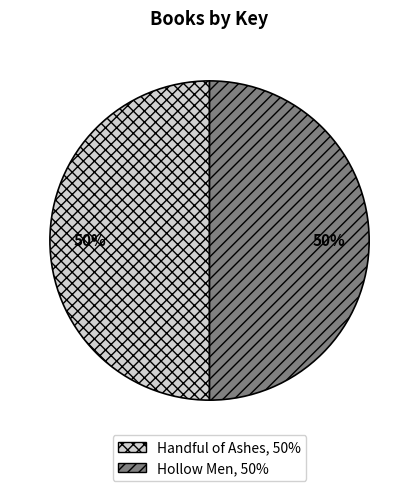

Combined, do Handful of Ashes and Hollow Men account for over 50%?

Yes